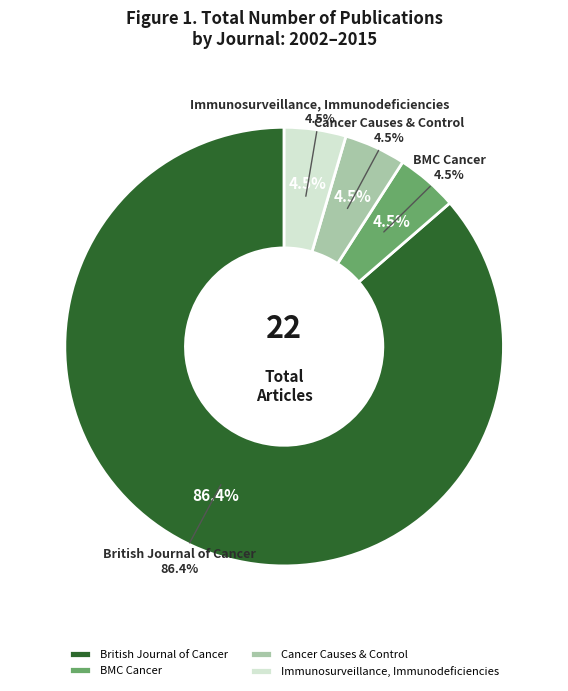

Count the number of slices in the pie.

4